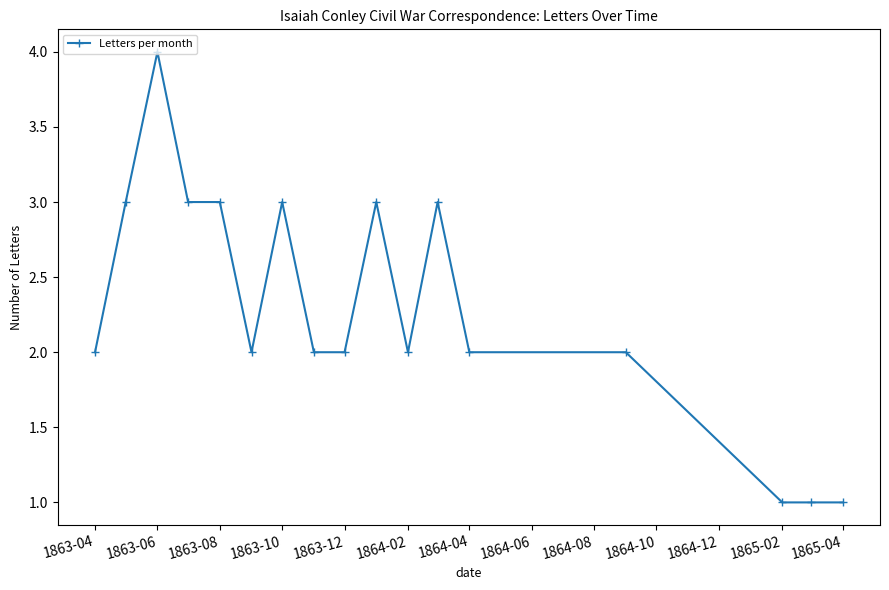

True or false: there are more than 2 points higher than both neighbors.

True